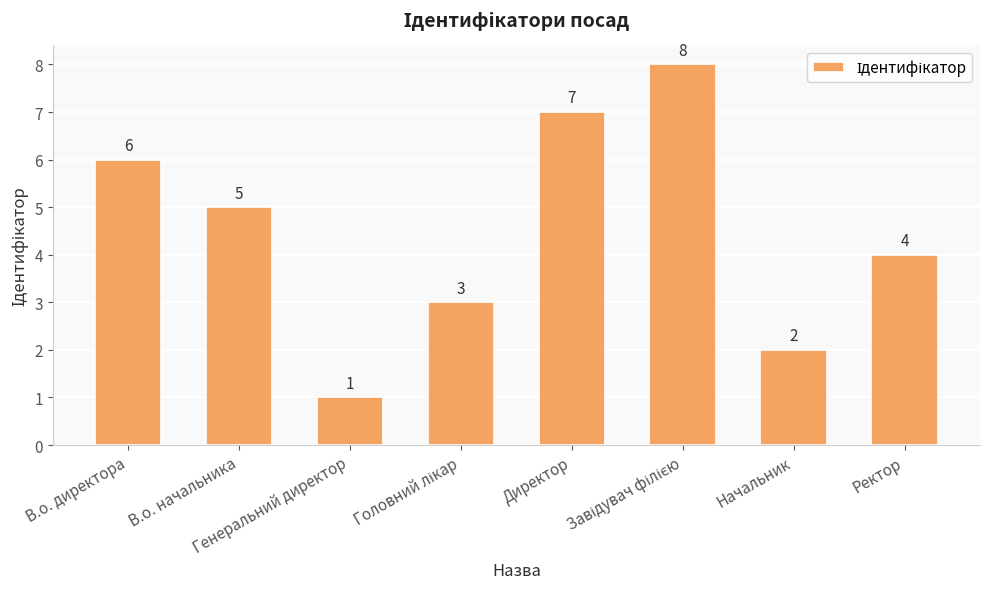

What is the minimum value shown in the chart?

1